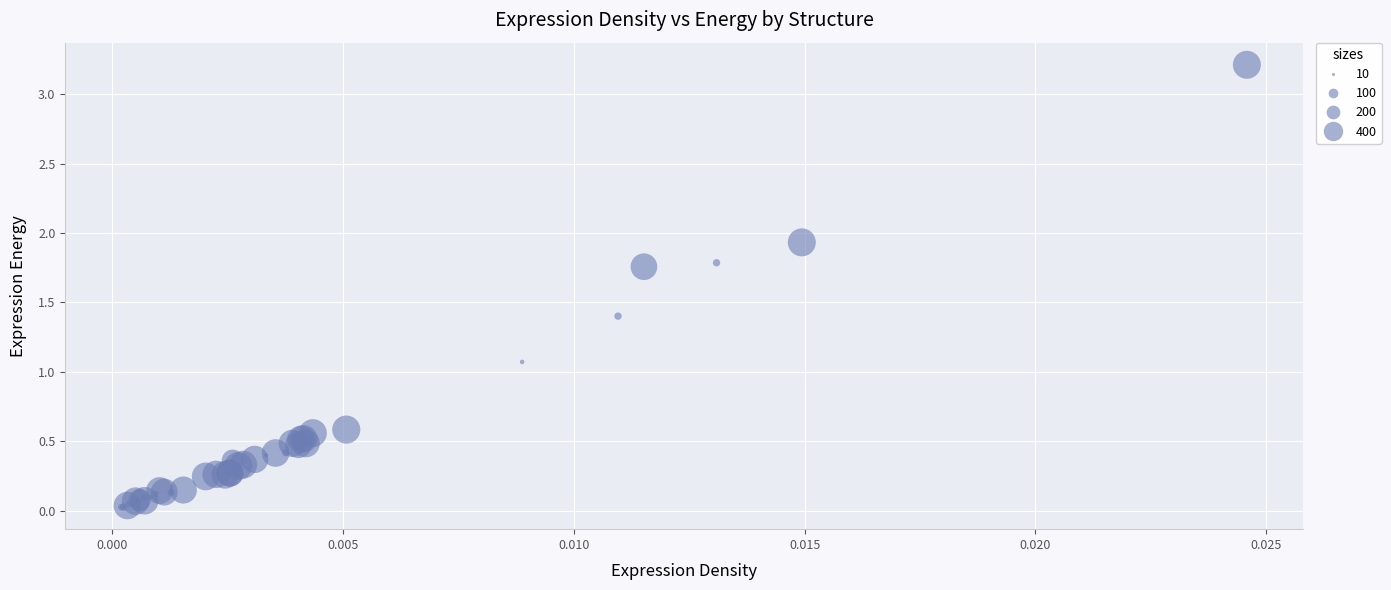

What Y value in the scatter plot is closest to 1?

1.1